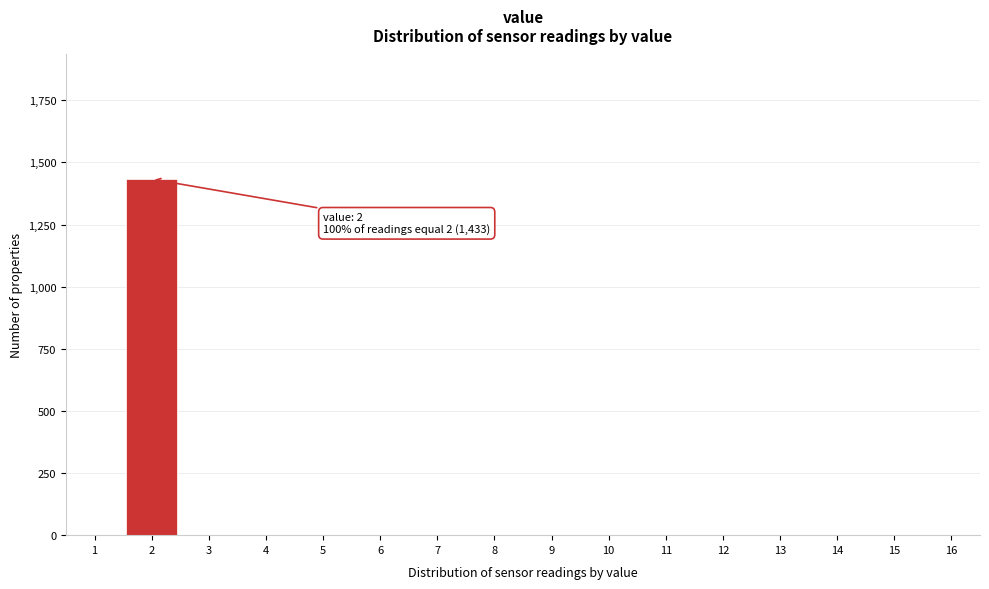

Over which range of the x-axis is the bar tallest?

1.5 to 2.5